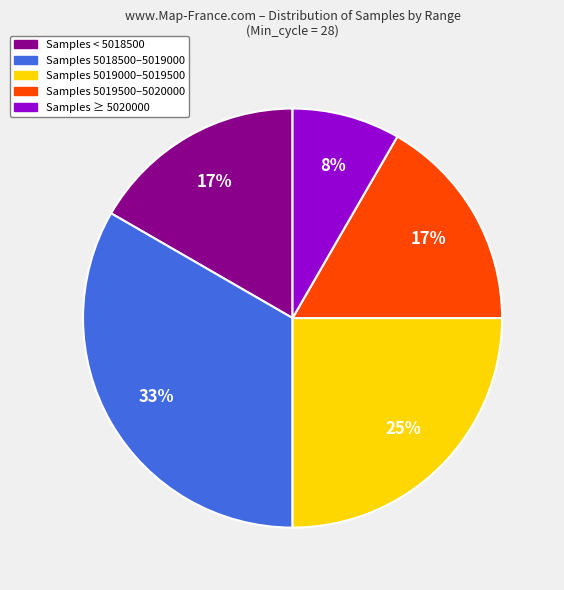

To the nearest percent, what is the average slice percentage?

20%